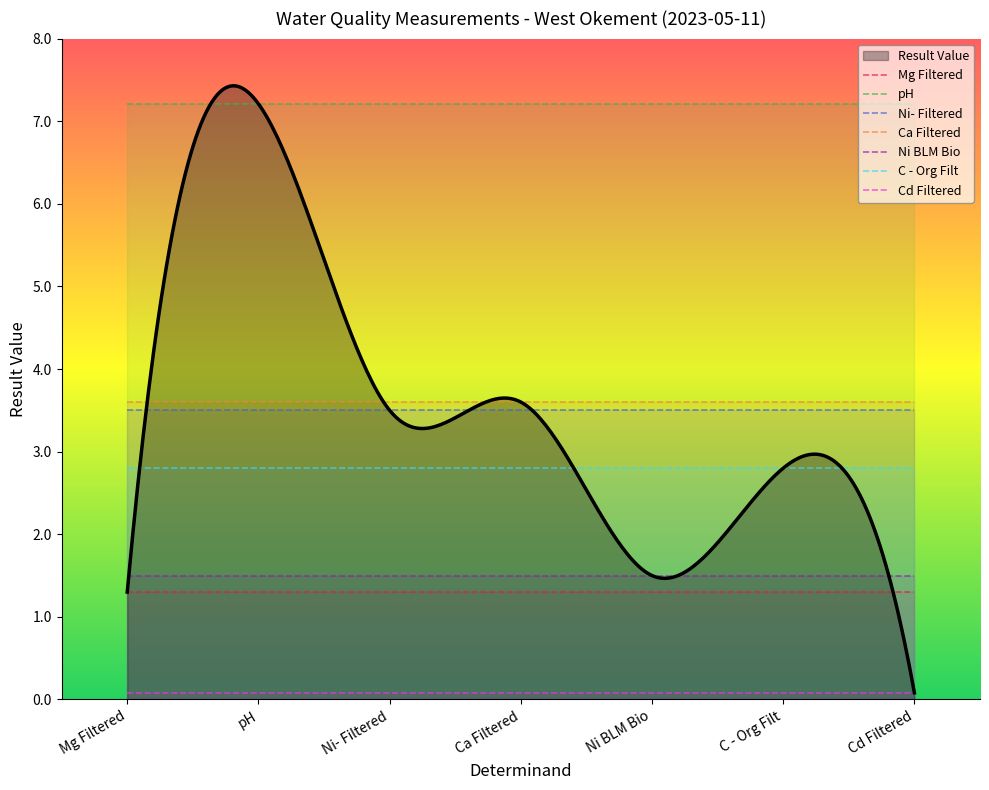

Which has a higher value, Ni- Filtered or Cd Filtered?

Ni- Filtered